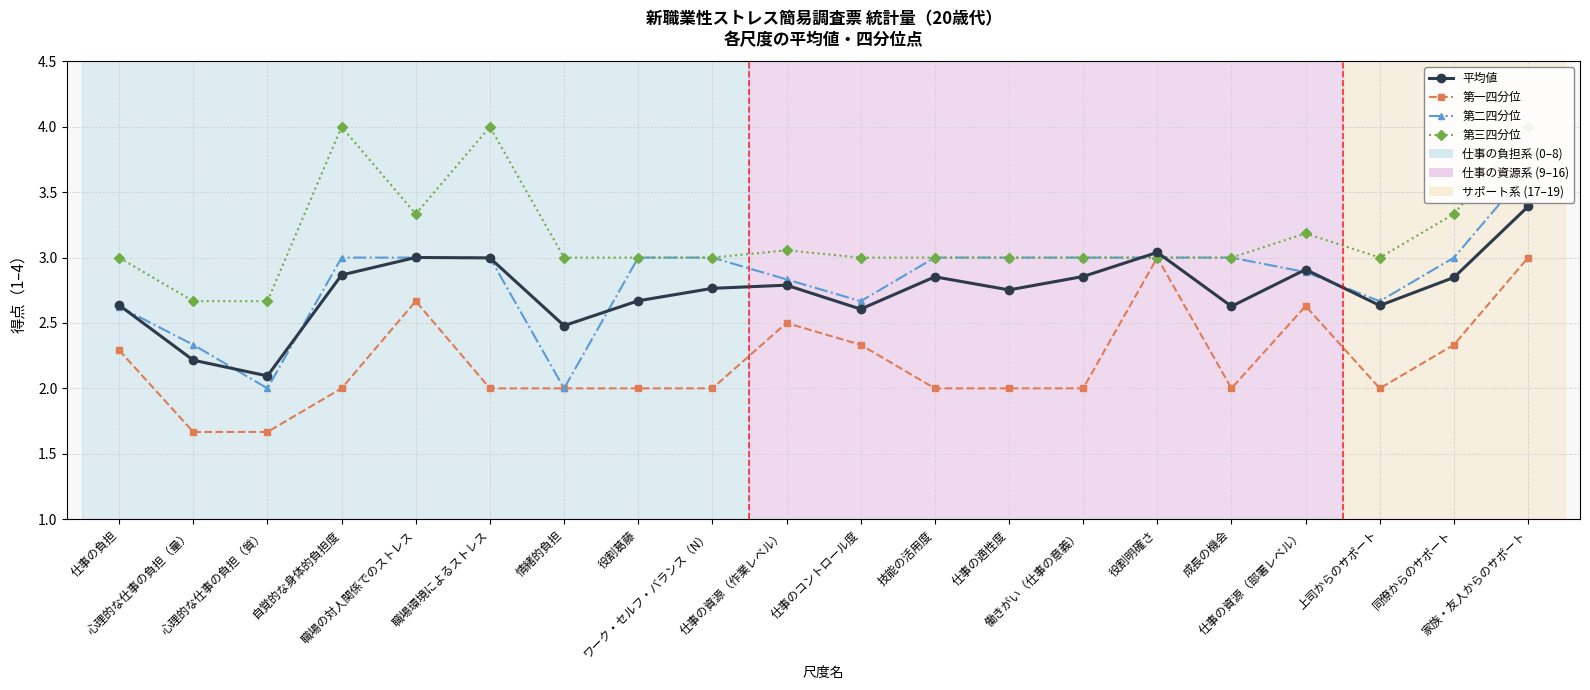

Which series has the widest spread of values?

第二四分位